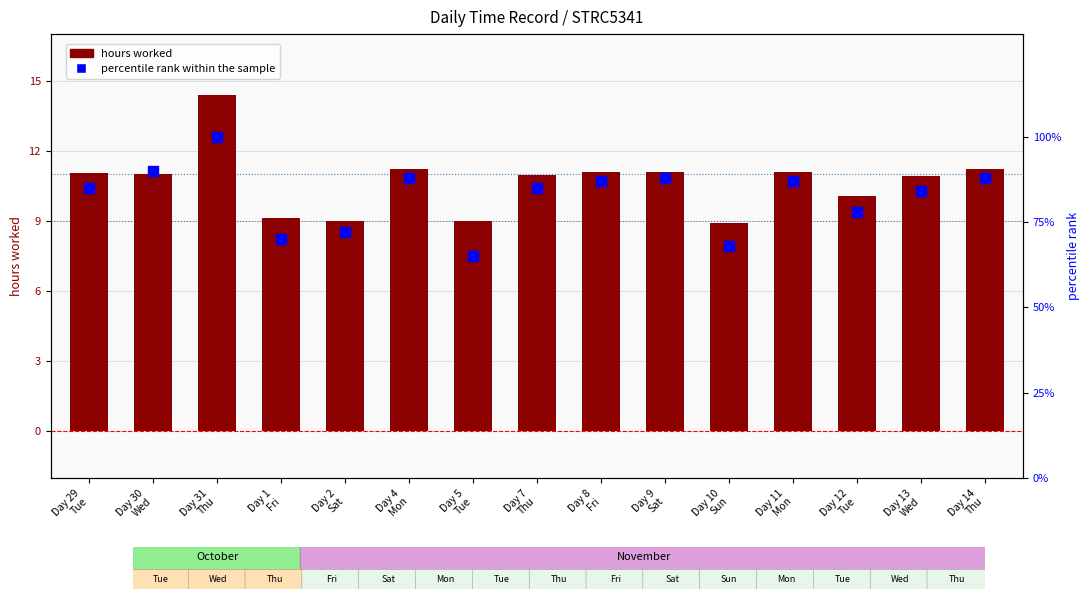

Which series contains the lowest Y value?

hours worked